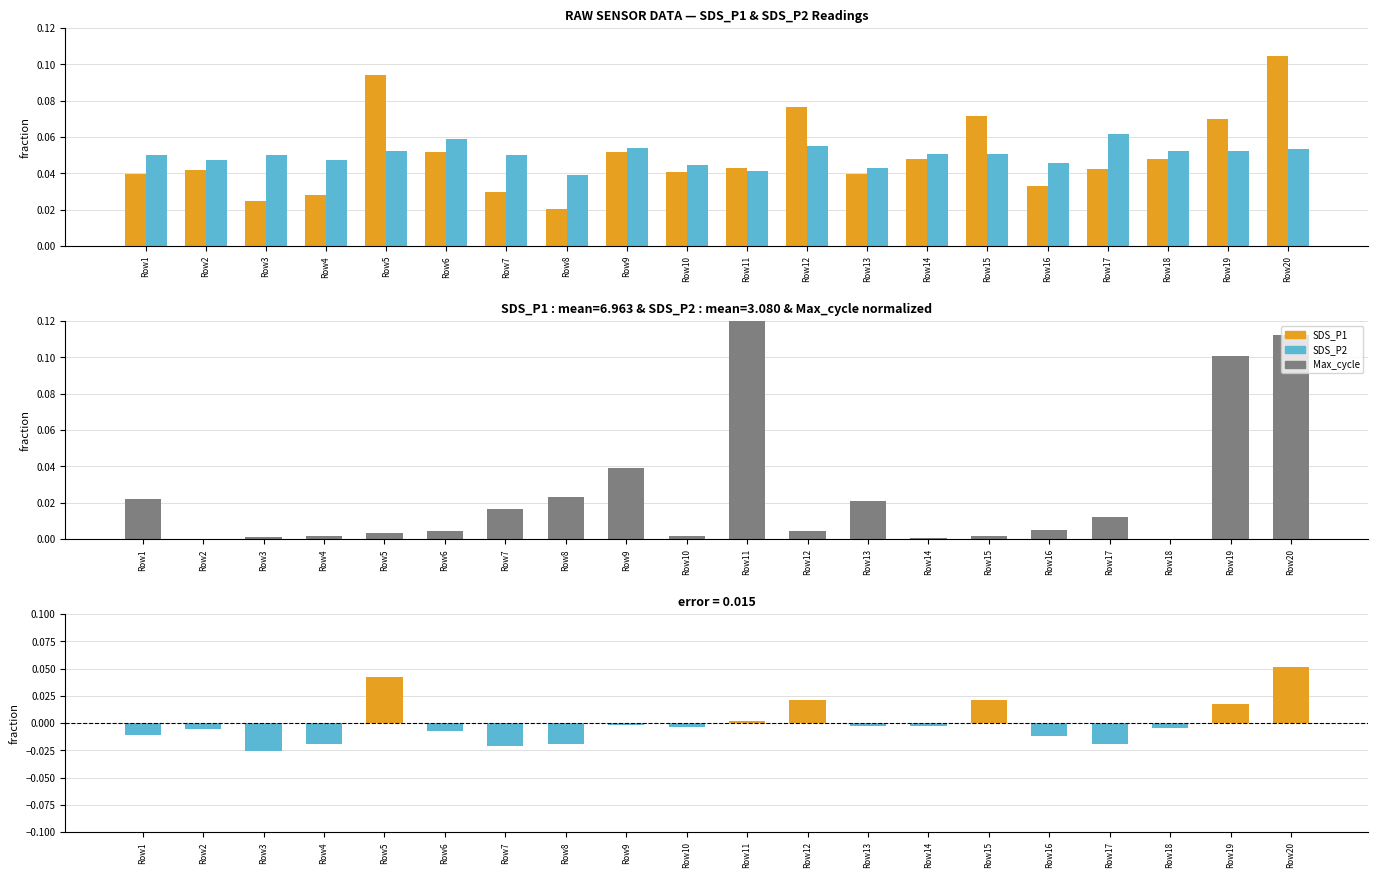

What is the sum of all SDS_P1 values?

1.0